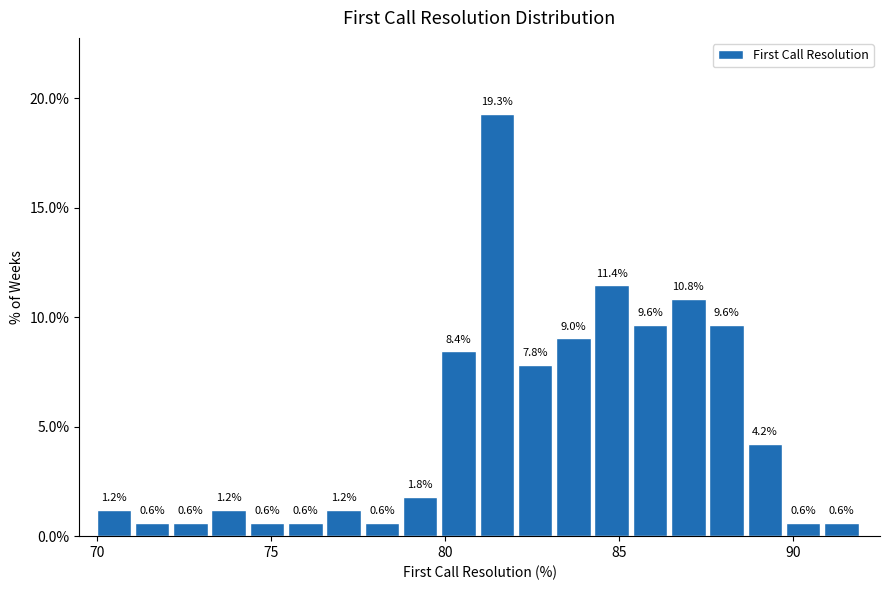

Read against the x-axis, roughly where is the centre of the tallest bar?

81.5